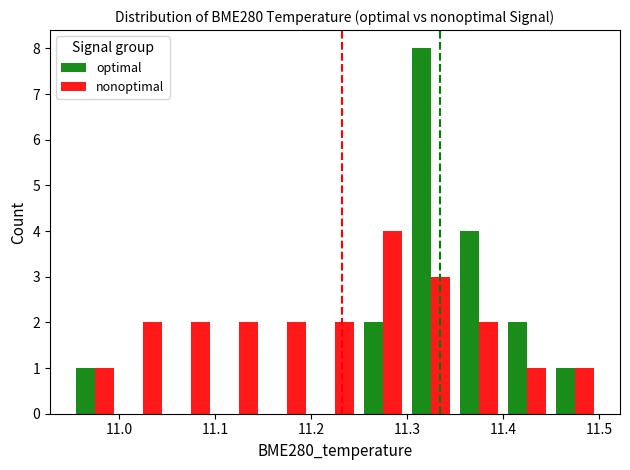

Which series has the largest total across all categories?

nonoptimal